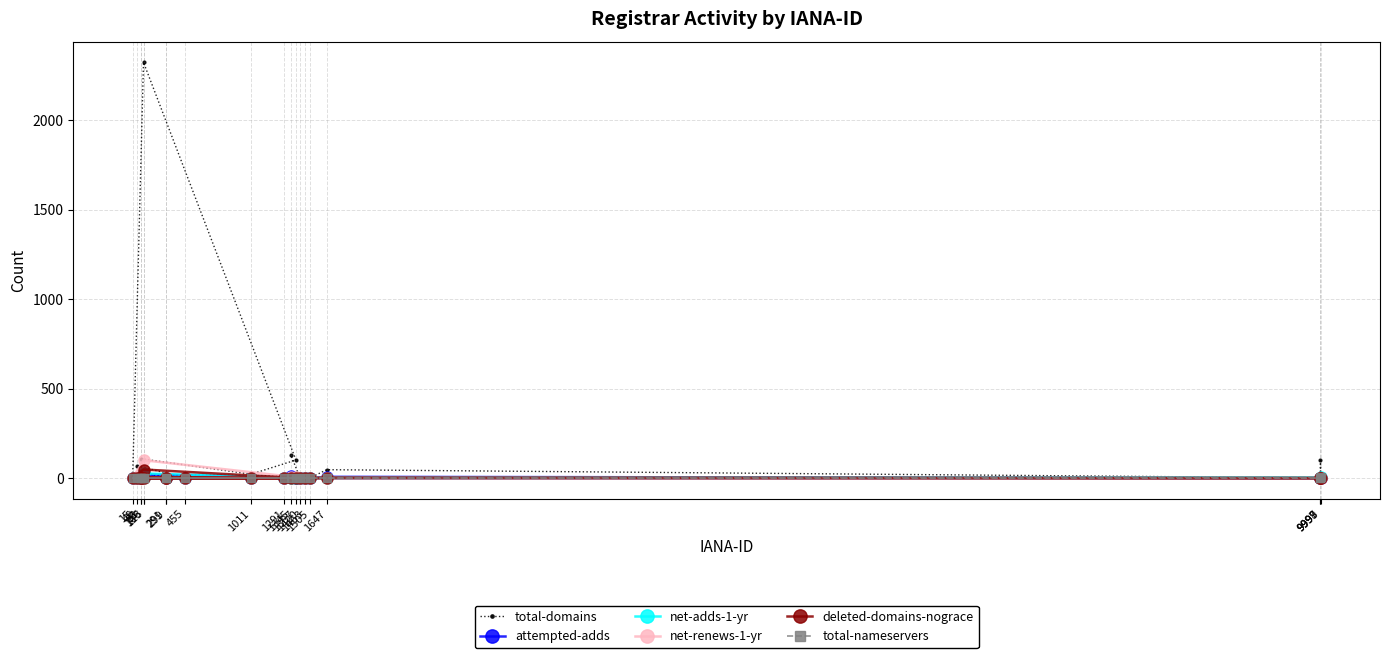

True or false: net-renews-1-yr and deleted-domains-nograce intersect in this chart.

True